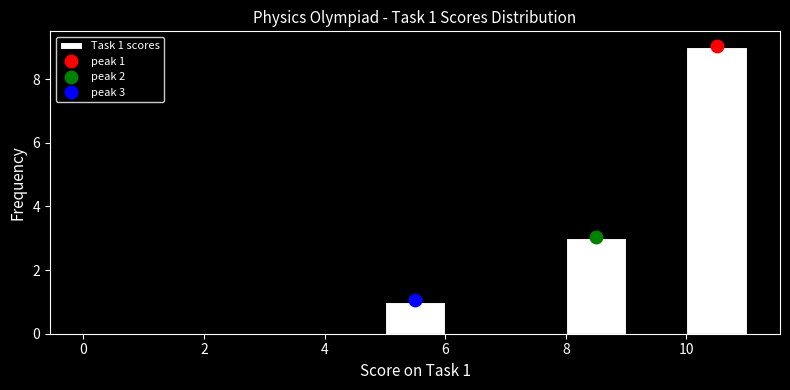

Over which range of the x-axis is the bar tallest?

10 to 11